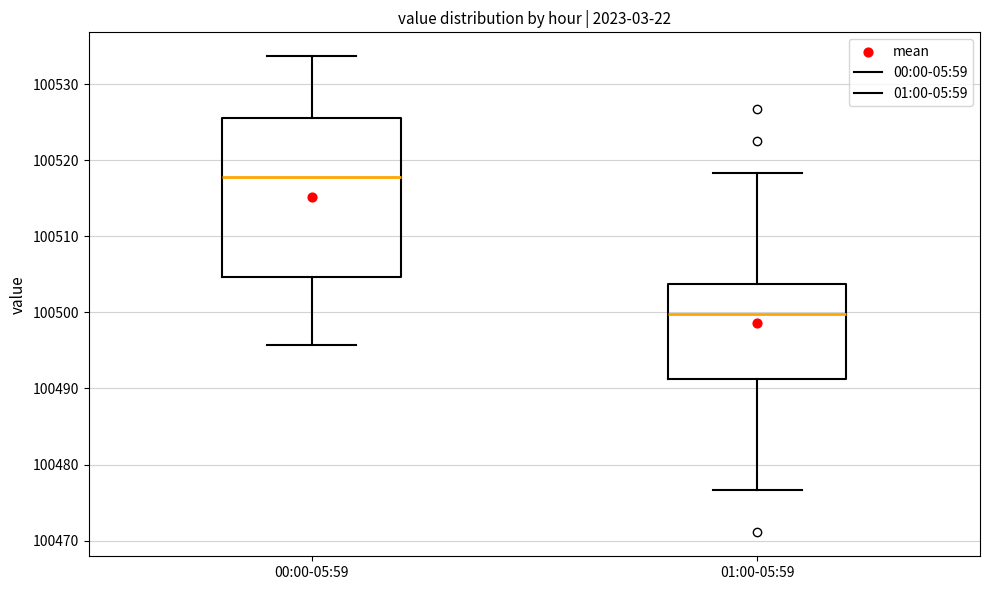

Reading left to right, transcribe this box plot: for each box, give where its median line is, the range the box spans, and where its two whiskers end, as read against the y-axis. The values are not printed on the chart, so give them approximately, as read against the axis.

00:00-05:59: median 100518, box 100505 to 100526, whiskers 100496 to 100534
01:00-05:59: median 100500, box 100491 to 100504, whiskers 100477 to 100518